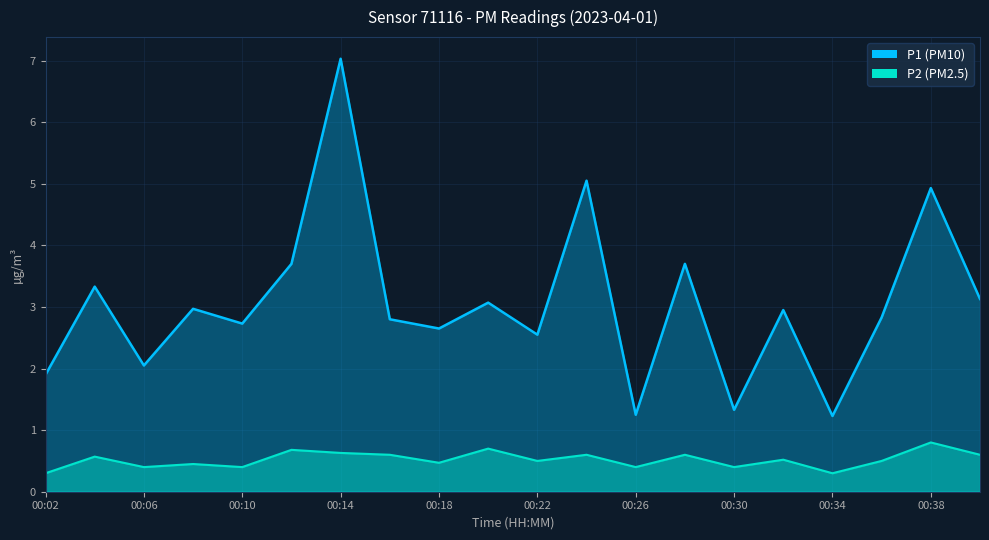

At which category is the sum across all series the highest?

00:14